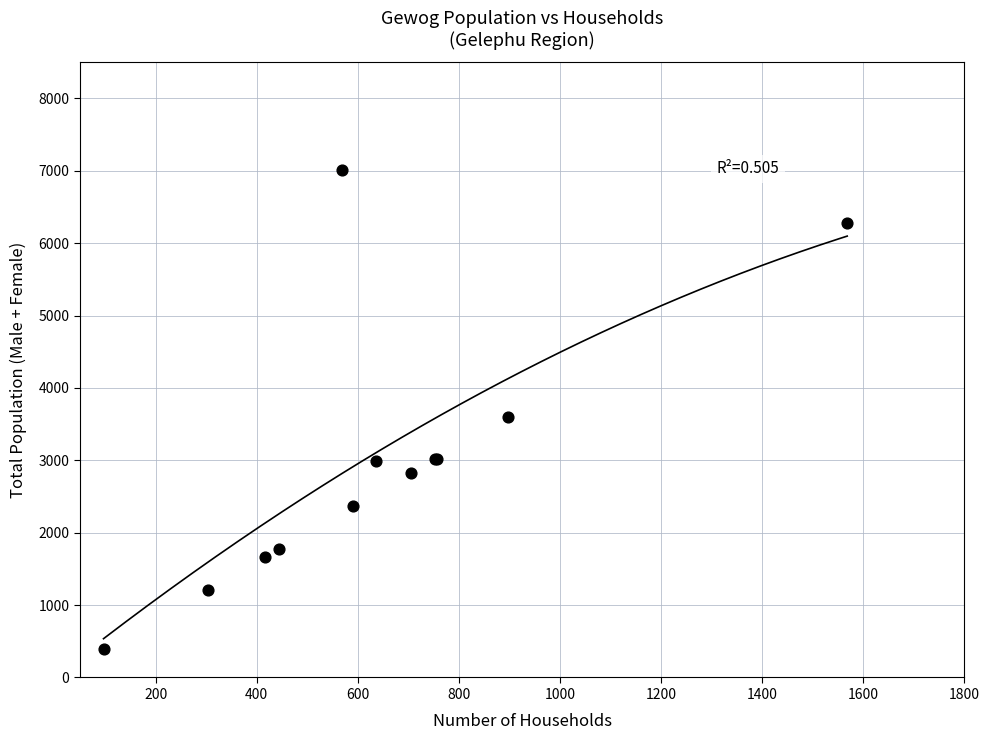

What Y value in the scatter plot is closest to 3701?

3600